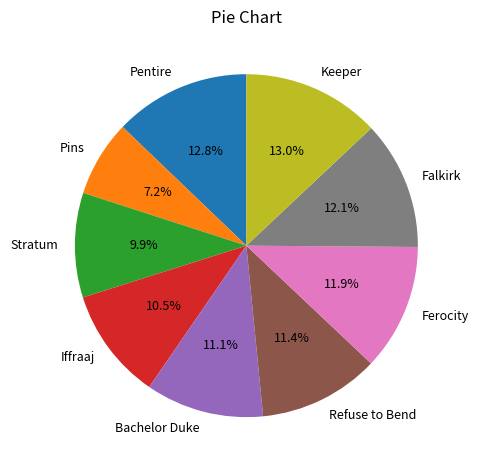

To the nearest percent, what is the difference between the Bachelor Duke and Pentire slice percentages?

2%